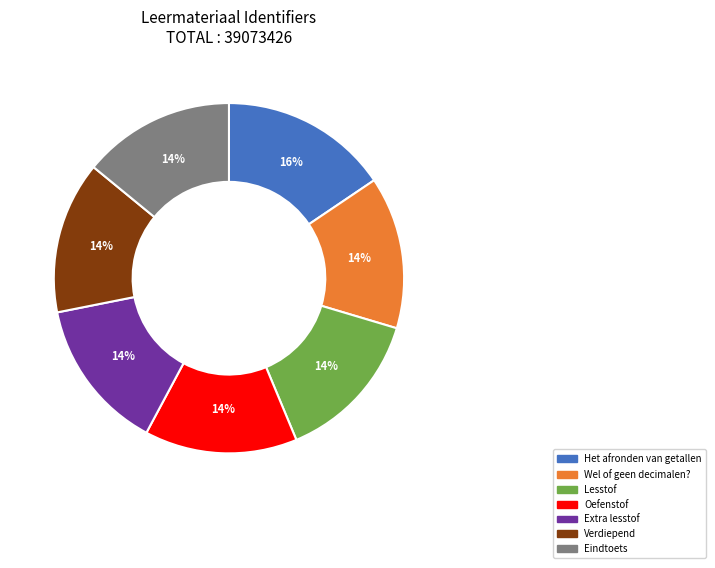

To the nearest percent, what is the average slice percentage?

14%